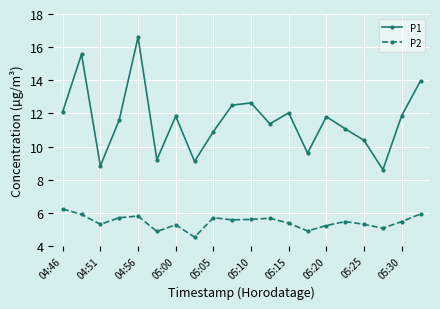

Which series has the widest spread of values?

P1